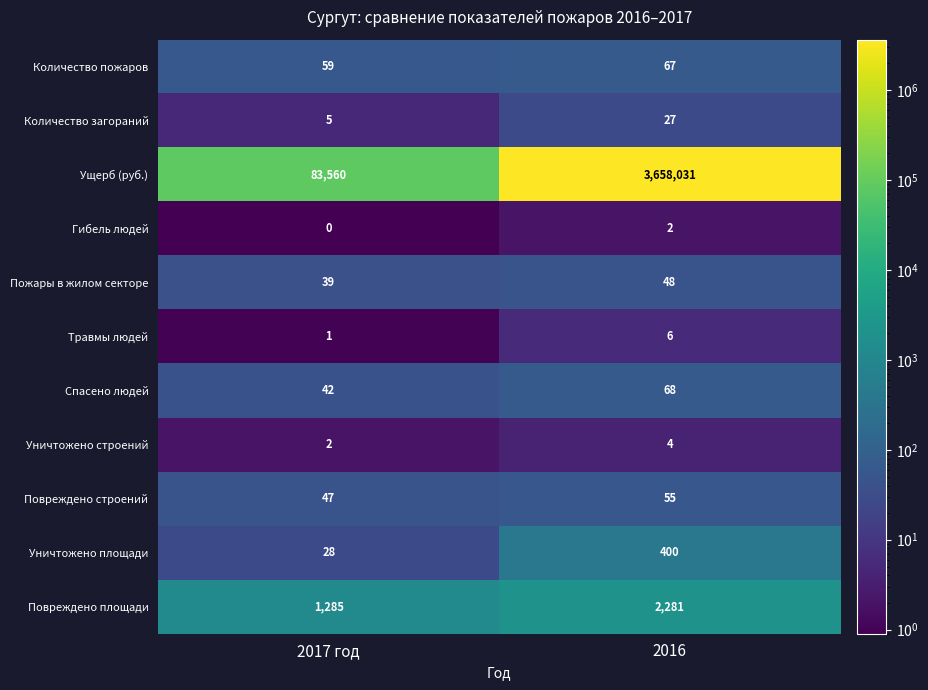

At how many categories does at least one series exceed 3171853?

1